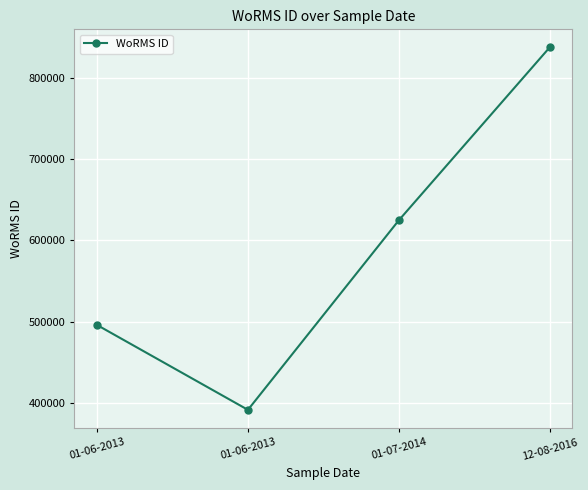

How many data points are less than 624513?

2